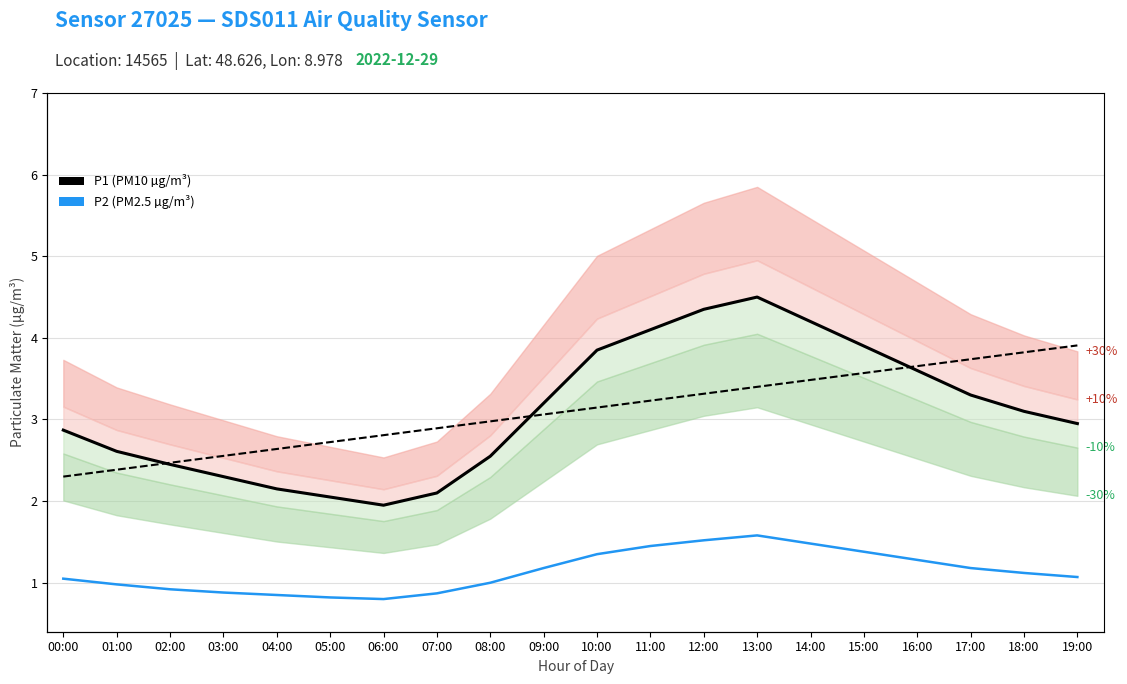

Reading left to right, what are all the values shown in this chart?

P1 (PM10 µg/m³): 2.9	2.6	2.5	2.3	2.1	2.0	1.9	2.1	2.5	3.2	3.9	4.1	4.3	4.5	4.2	3.9	3.6	3.3	3.1	3.0
P2 (PM2.5 µg/m³): 1.1	1.0	0.9	0.9	0.8	0.8	0.8	0.9	1.0	1.2	1.4	1.4	1.5	1.6	1.5	1.4	1.3	1.2	1.1	1.1
P1 trend: 2.3	2.4	2.5	2.6	2.6	2.7	2.8	2.9	3.0	3.1	3.1	3.2	3.3	3.4	3.5	3.6	3.7	3.7	3.8	3.9